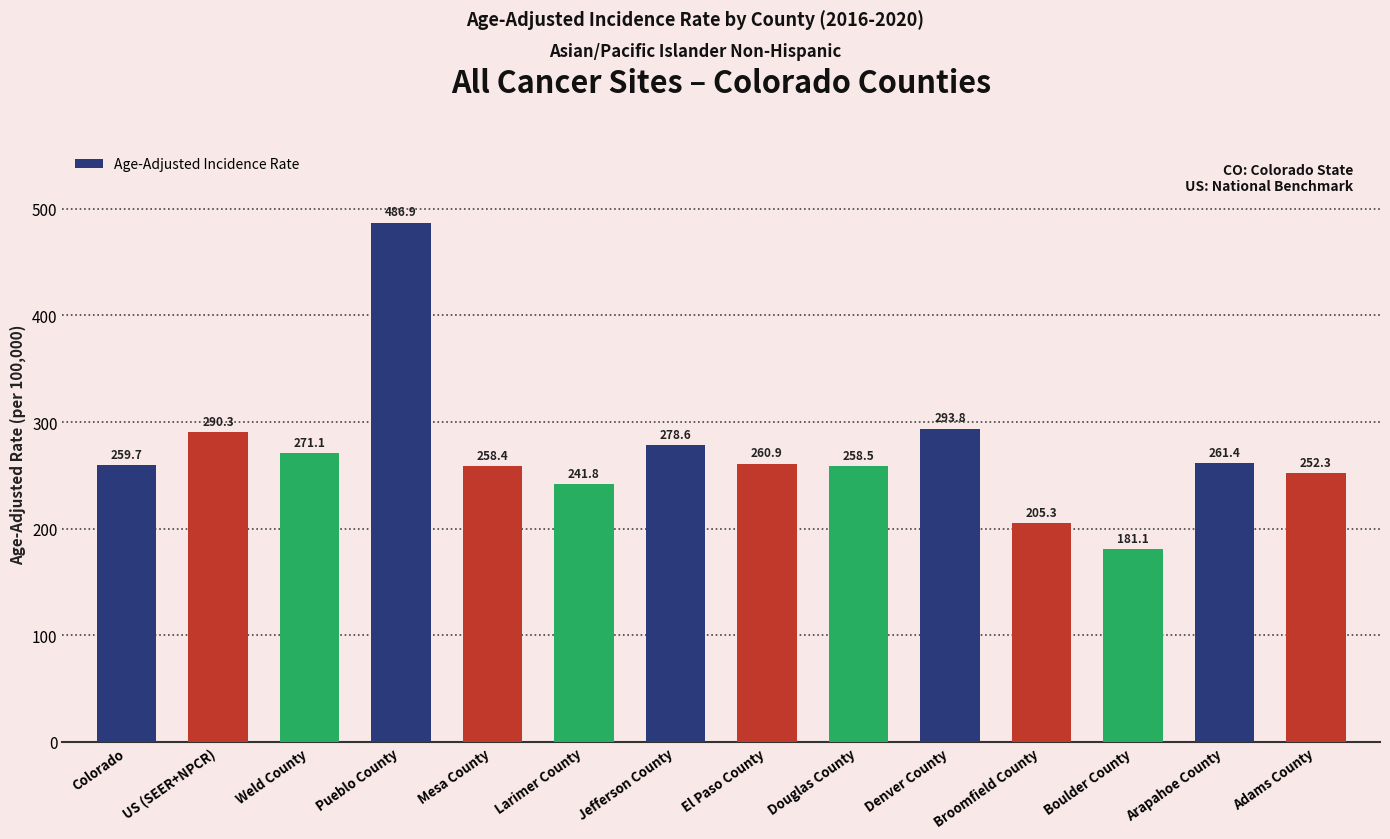

Reading left to right, list all the values displayed in this chart.

259.7	290.3	271.1	486.9	258.4	241.8	278.6	260.9	258.5	293.8	205.3	181.1	261.4	252.3